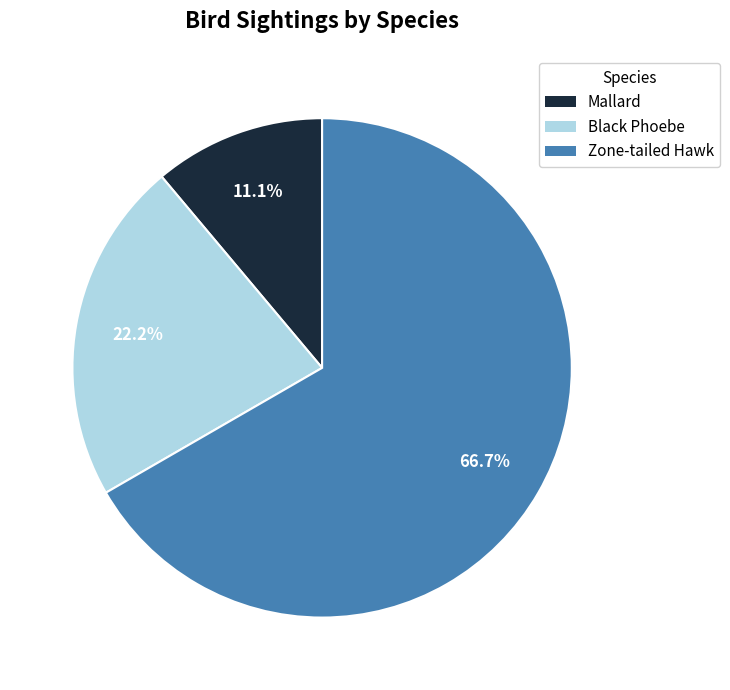

The Black Phoebe slice represents 22% of the pie. True or false?

True